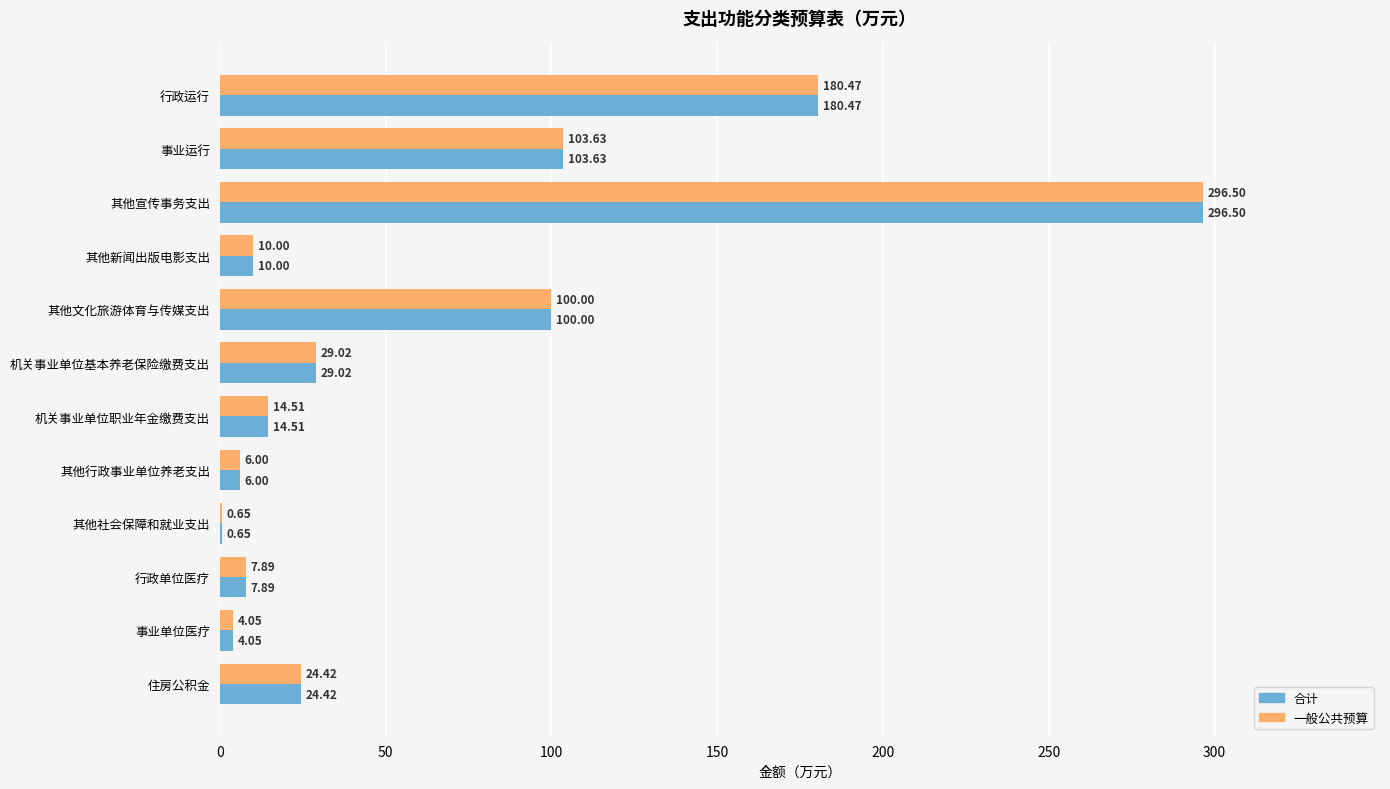

Where is 合计 nearest to the value 148?

行政运行